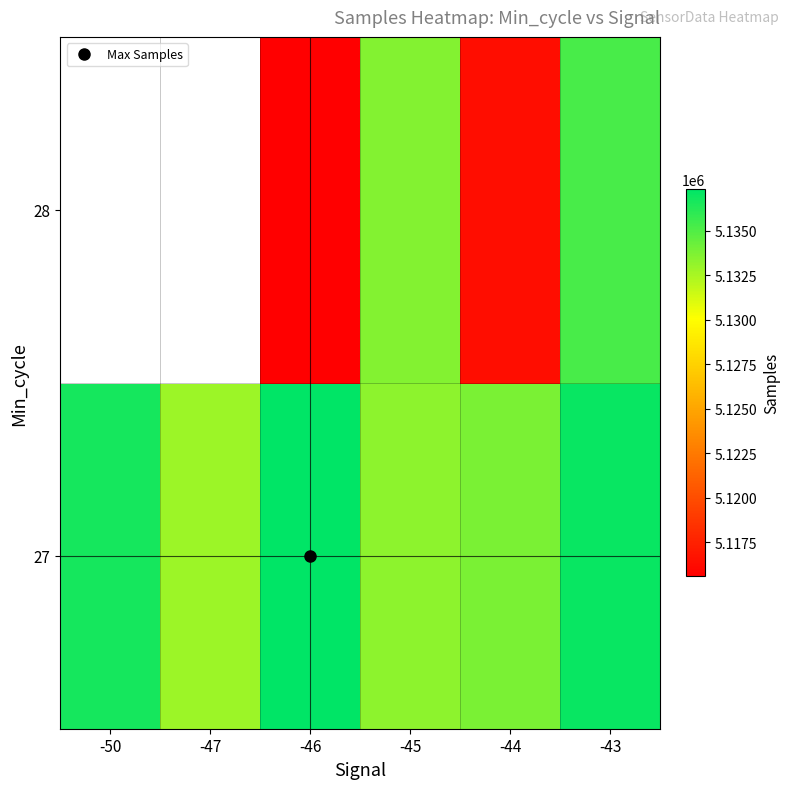

Between -46 and -43, which series saw the biggest shift?

28